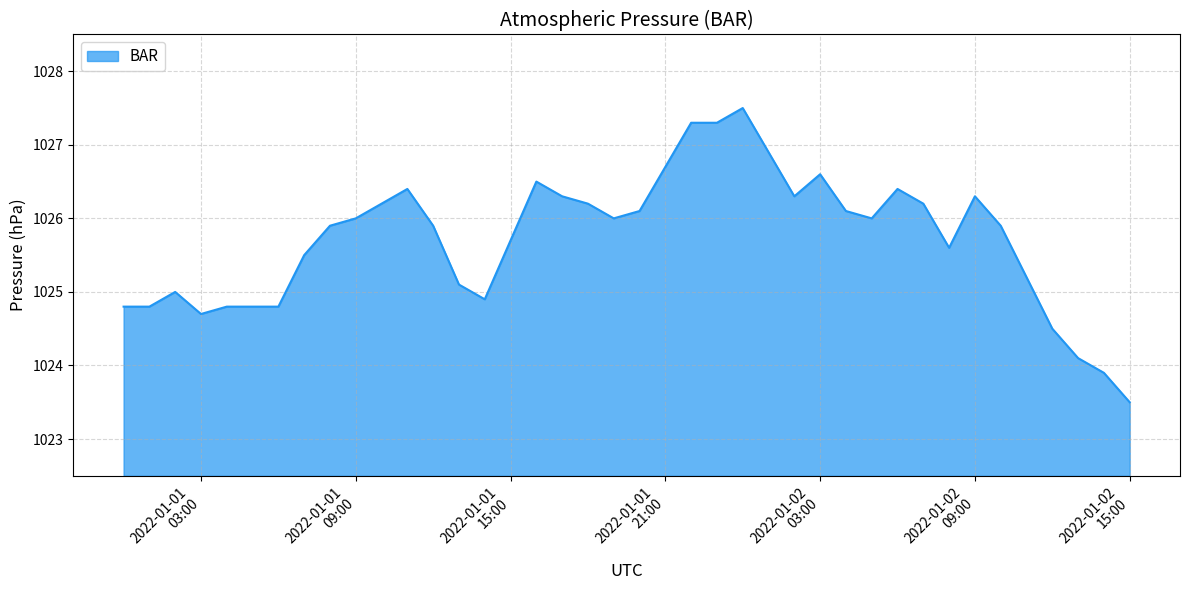

What is the greatest value displayed?

1027.5